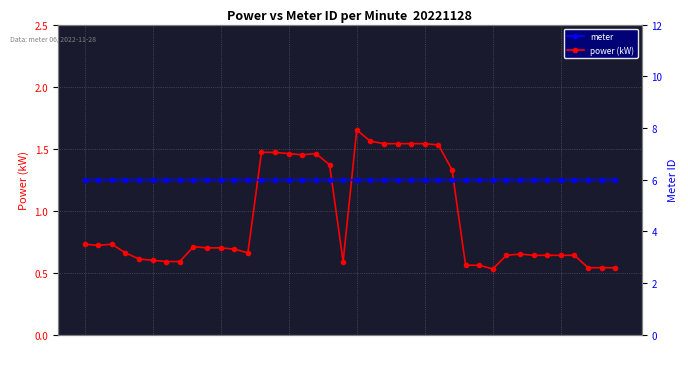

What is the maximum value for meter?

6.0